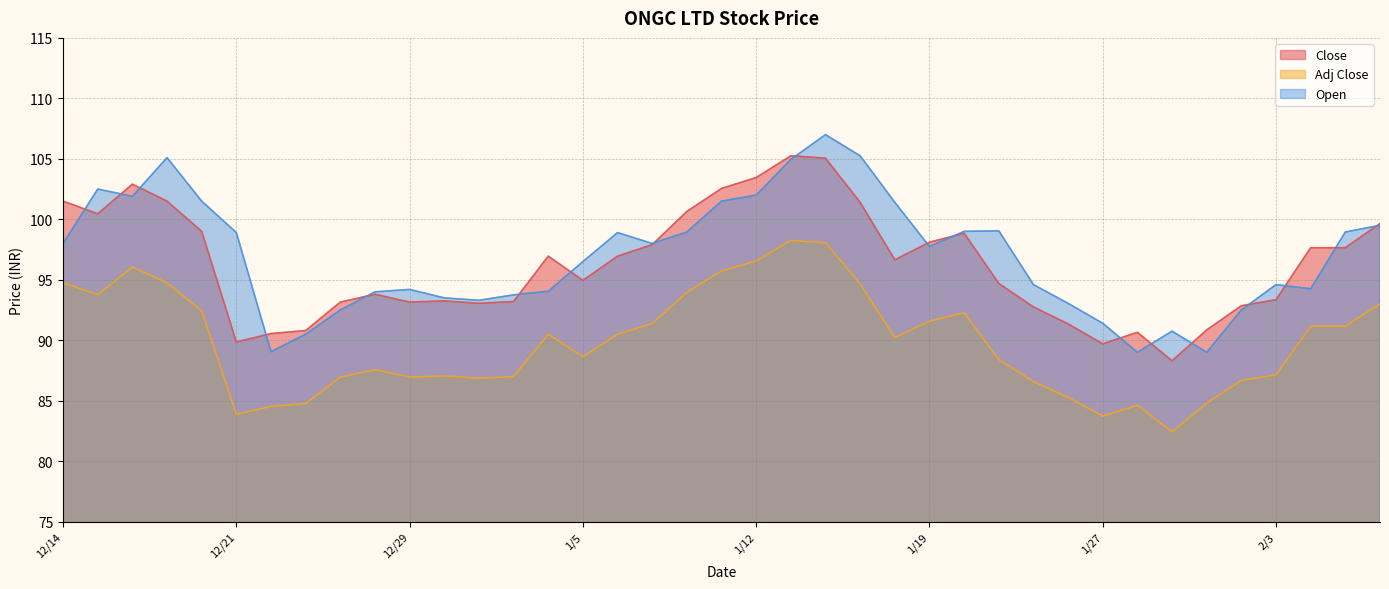

At which category does Open reach its first local peak?

12/15